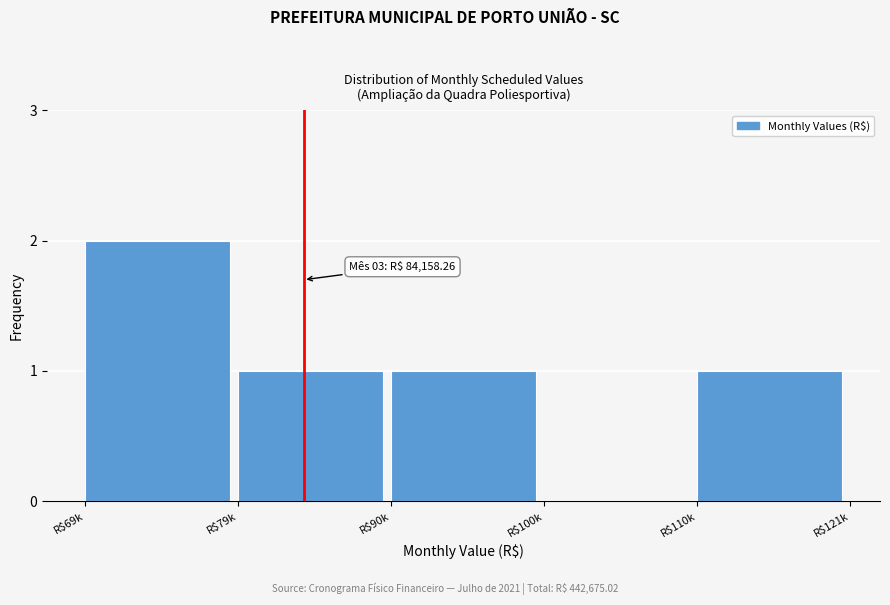

The value at R$79k is 1. True or false?

True